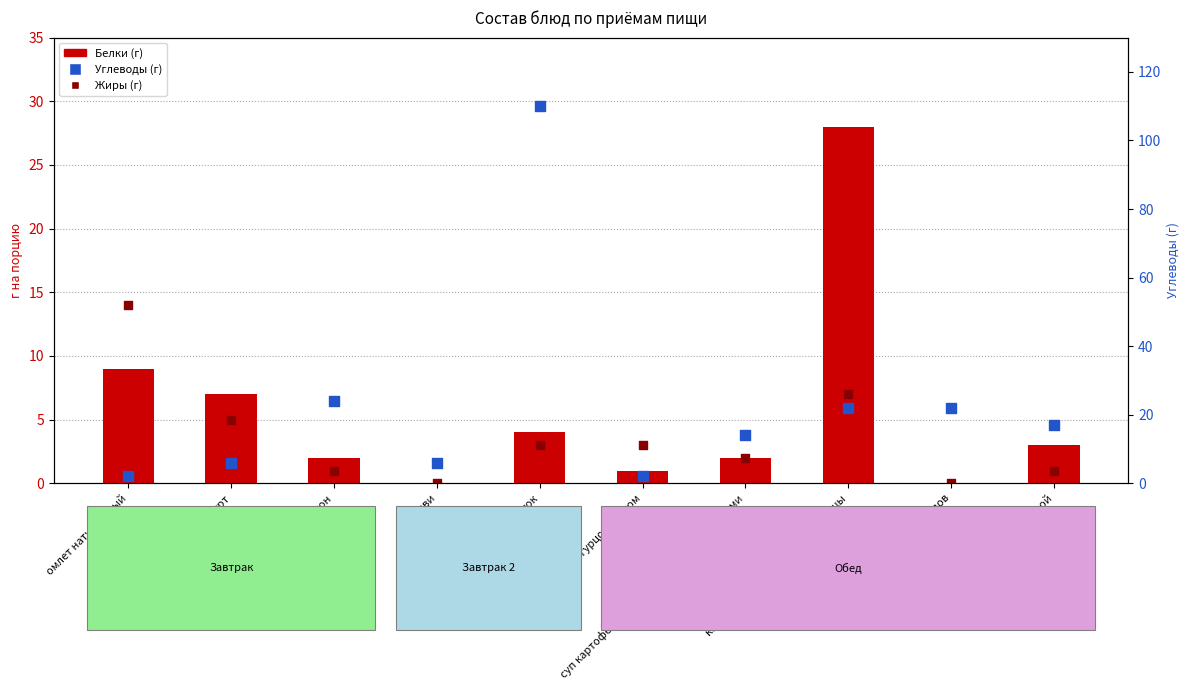

At which category is the sum across all series the highest?

сок